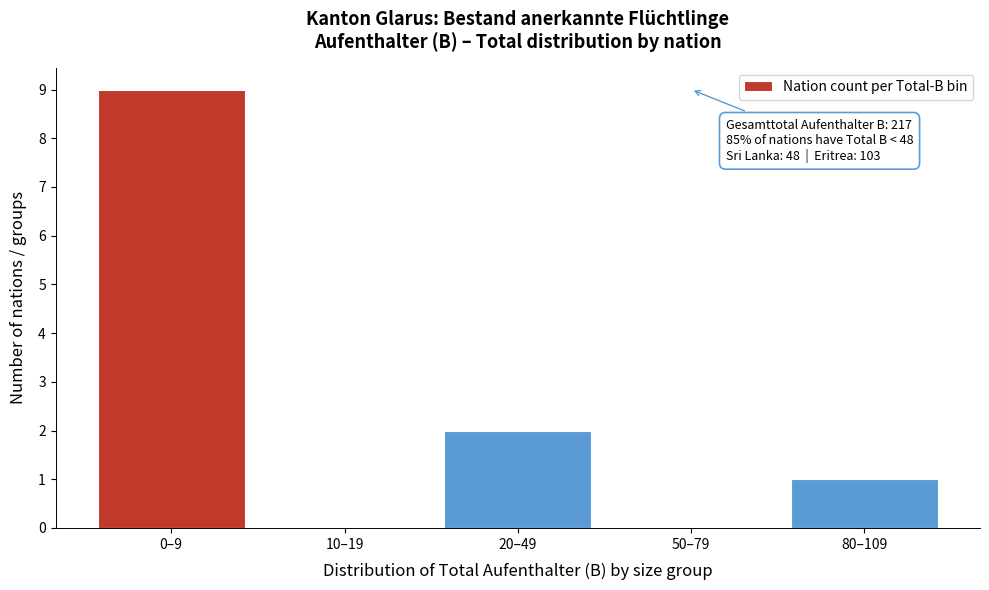

Reading right to left, extract all data points from this chart.

80–109=1	50–79=0	20–49=2	10–19=0	0–9=9